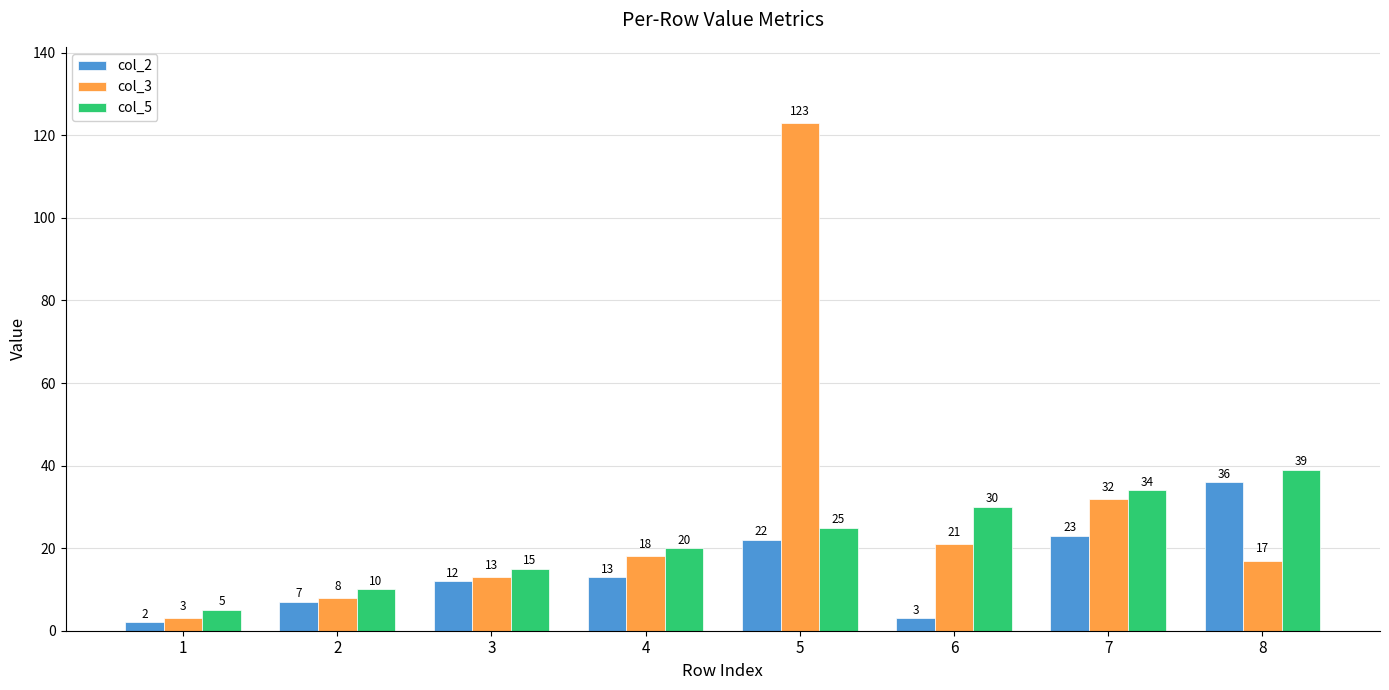

What is the total value across all series at 2?

25